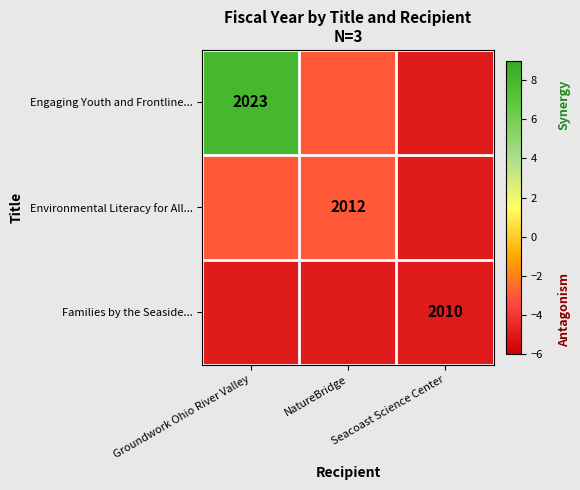

Count the number of data series in this chart.

3